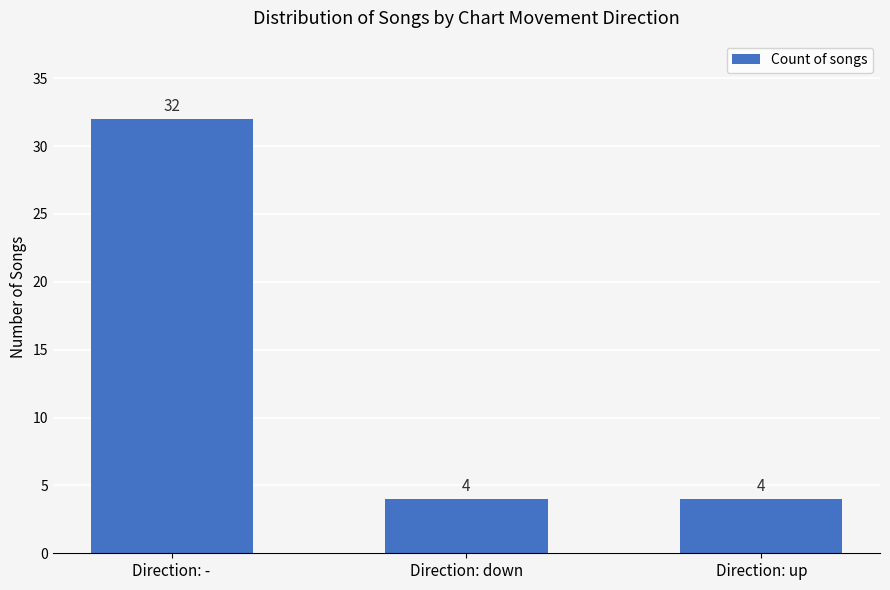

What position from the left is Direction: -?

1